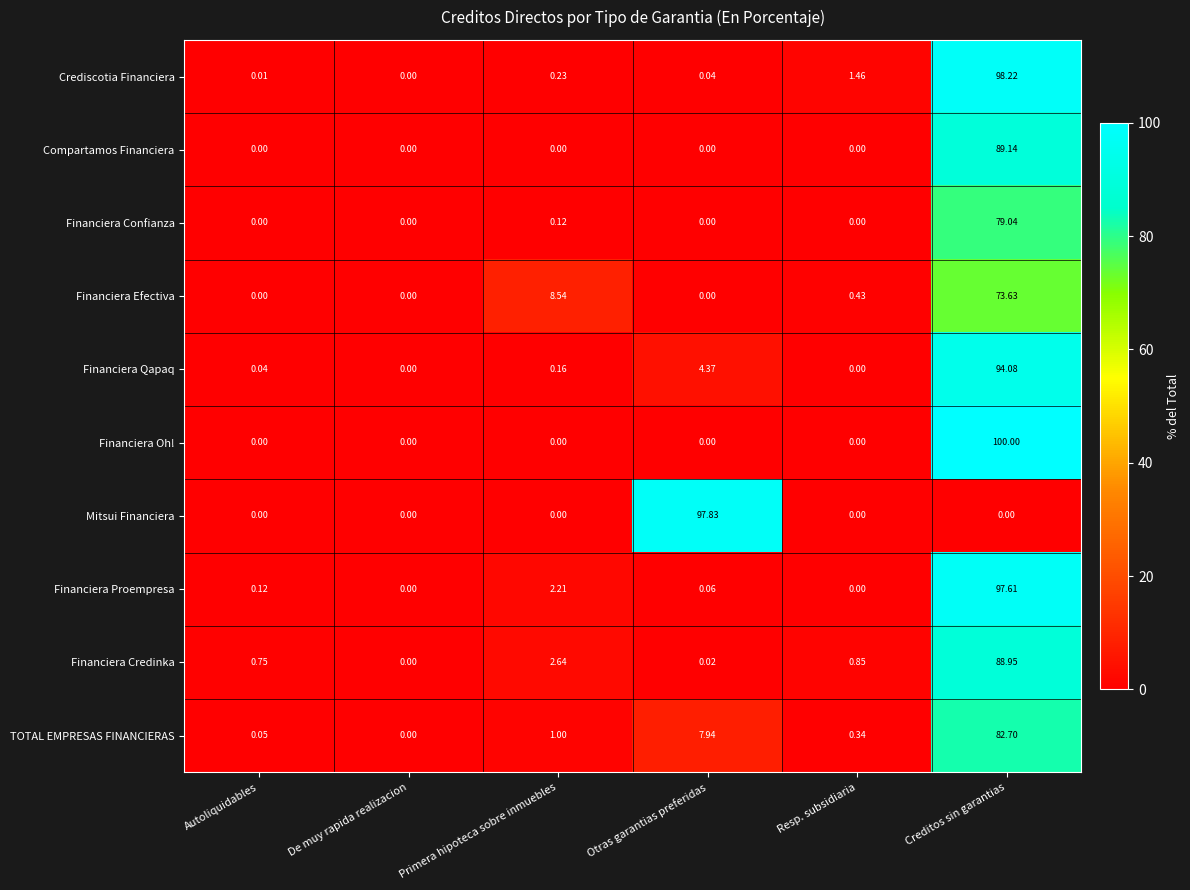

At which label is Financiera Credinka closest to 44?

Primera hipoteca sobre inmuebles